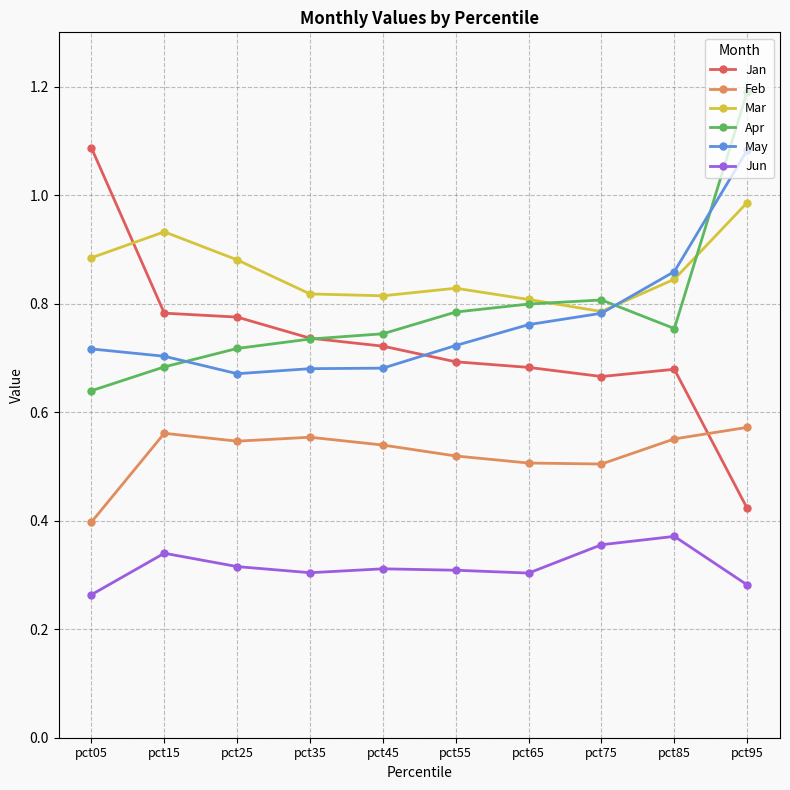

At which label does Jan reach its minimum?

pct95